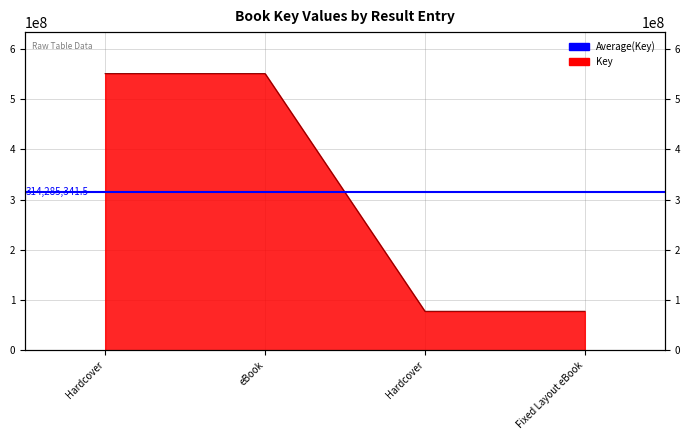

Does the chart have visible grid lines?

Yes